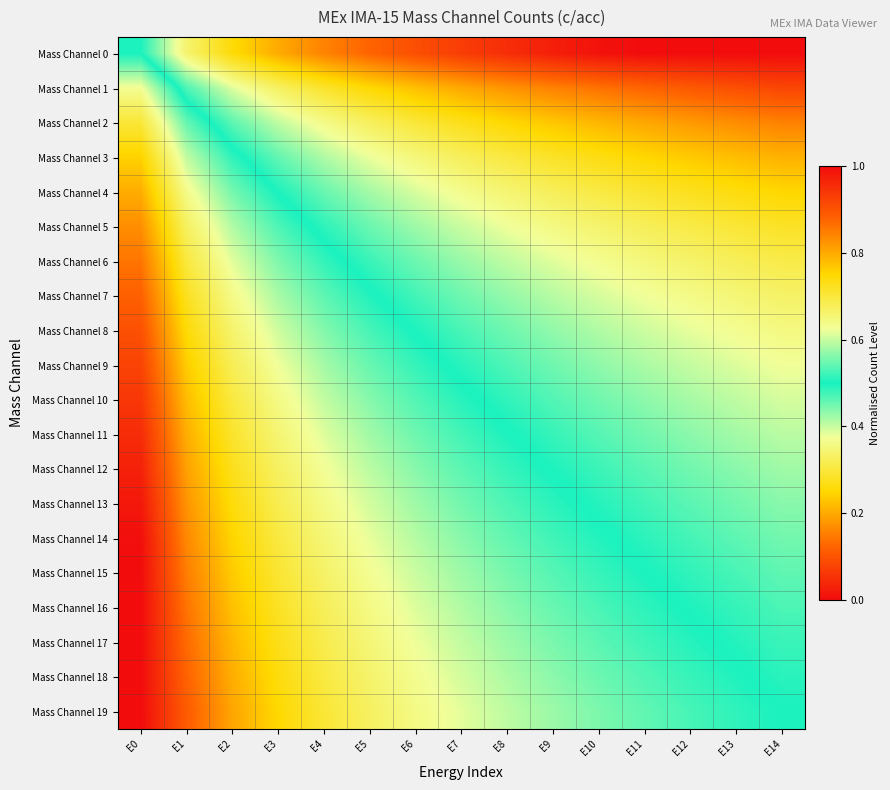

What is the spread (max minus min) of values at E3?

0.5